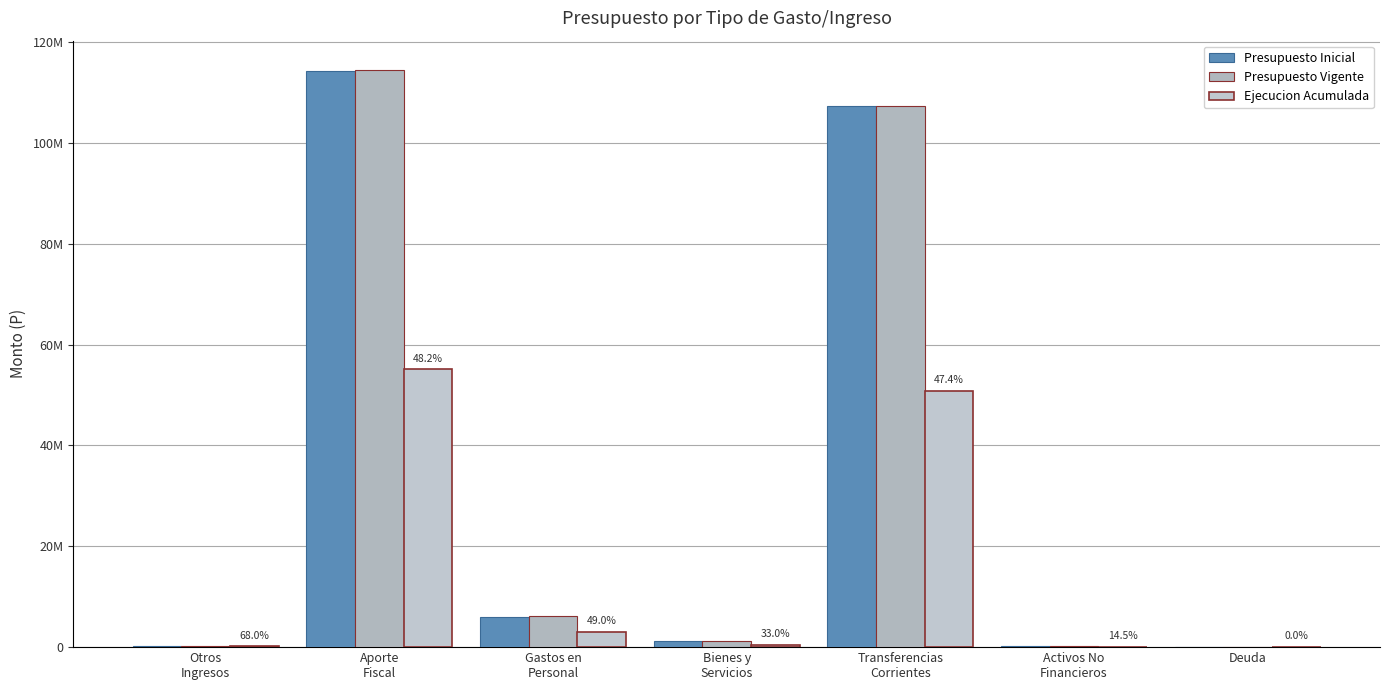

What are all the series names shown in the legend?

Presupuesto Inicial, Presupuesto Vigente, Ejecucion Acumulada